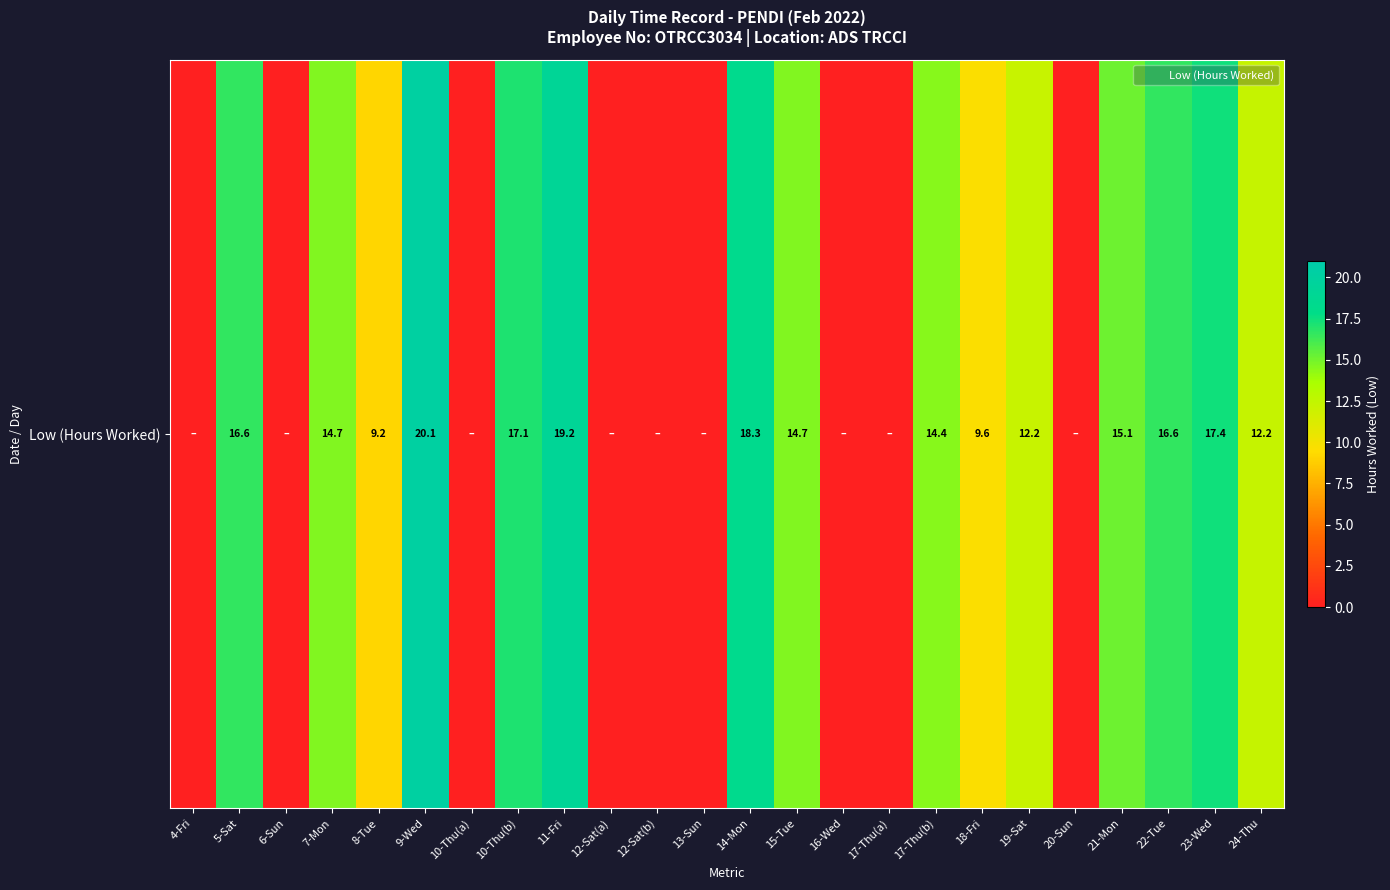

At which label is the value closest to 10?

18-Fri